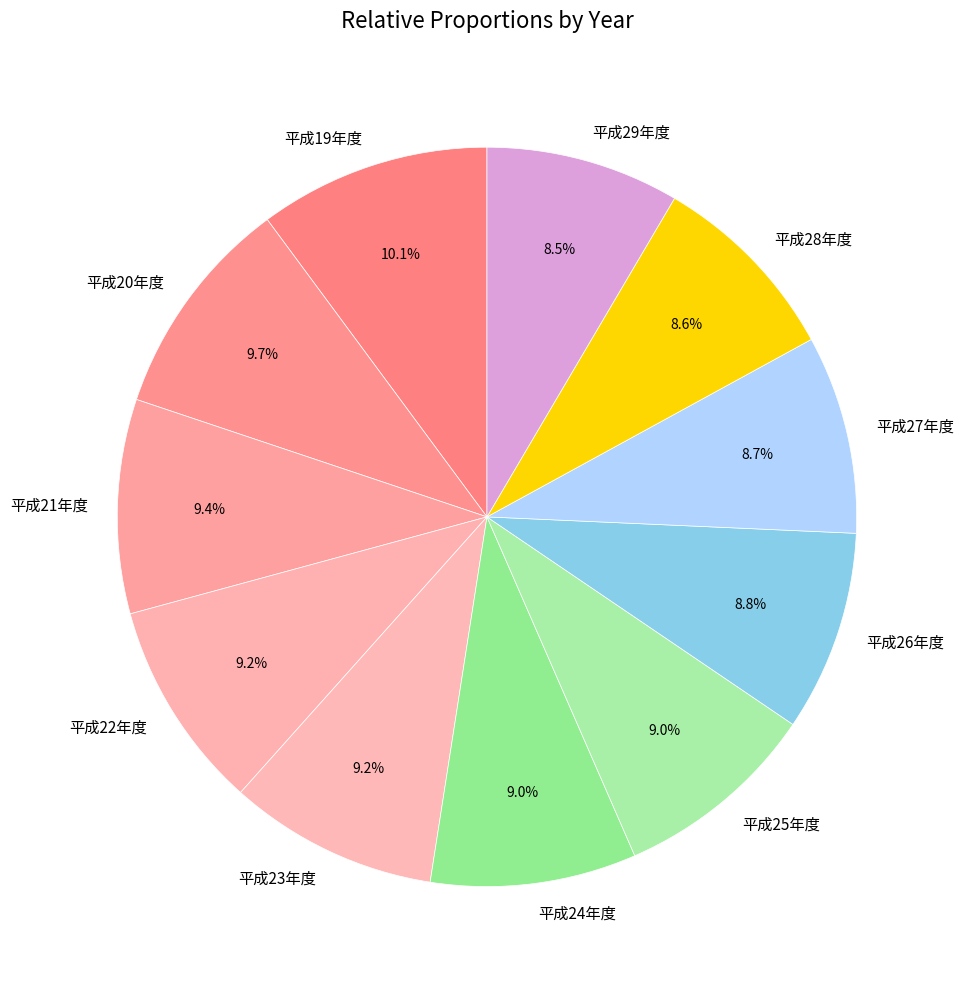

What percentage do 平成19年度 and 平成25年度 together represent?

19.1%